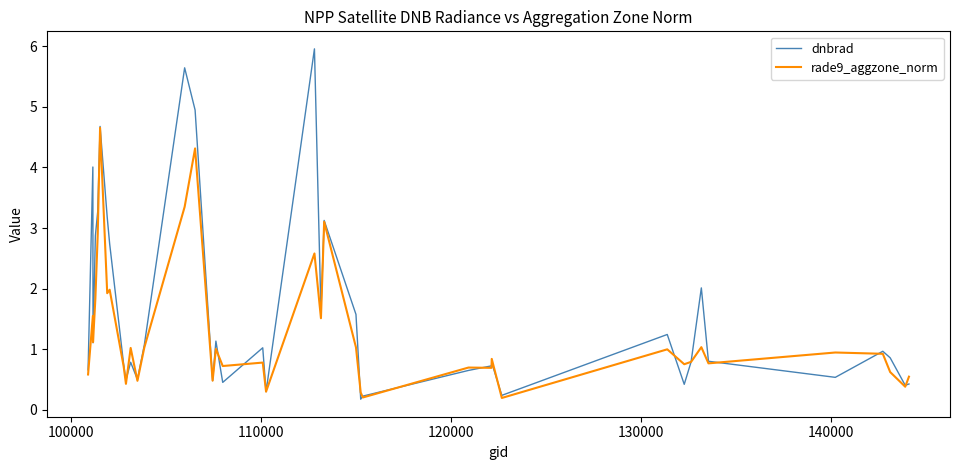

Which series has the largest total across all categories?

dnbrad